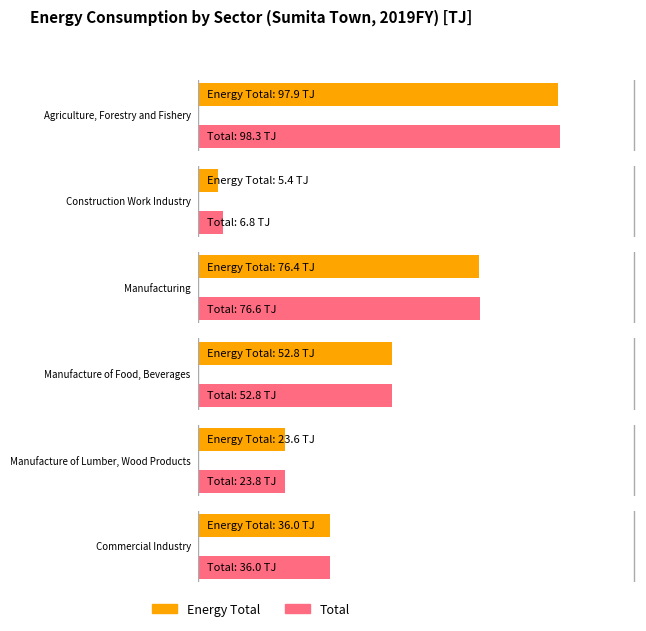

Which series has the largest range (max minus min)?

Energy Total